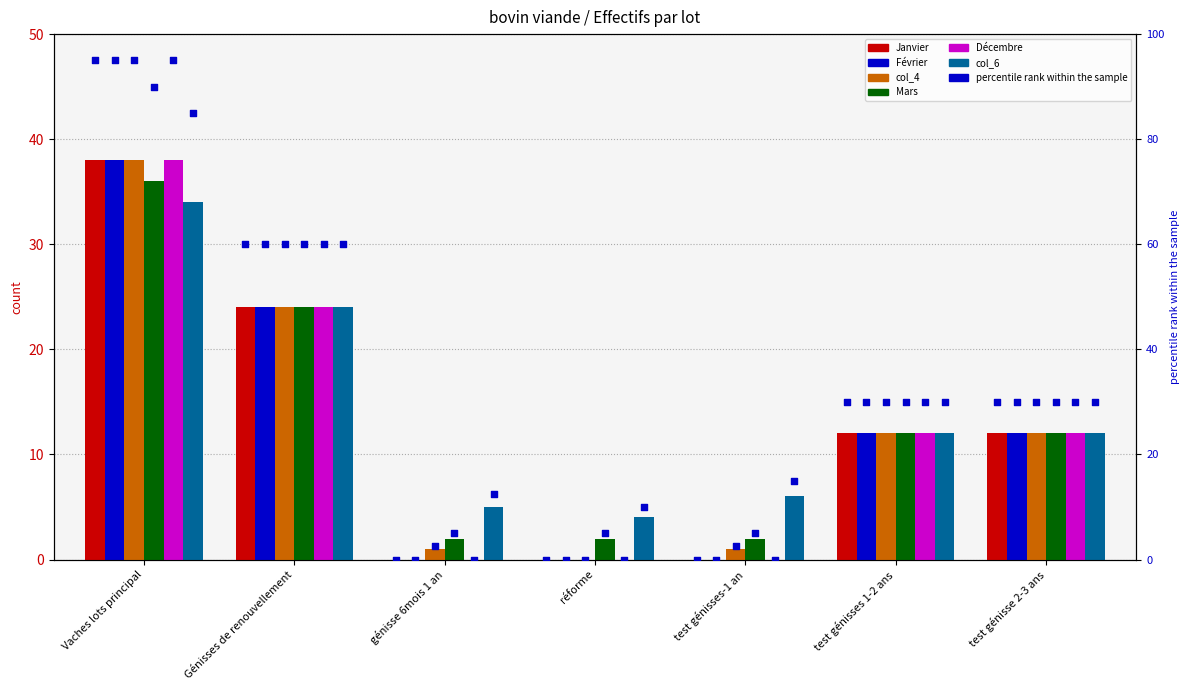

What are all the series names shown in the legend?

Janvier, Février, col_4, Mars, Décembre, col_6